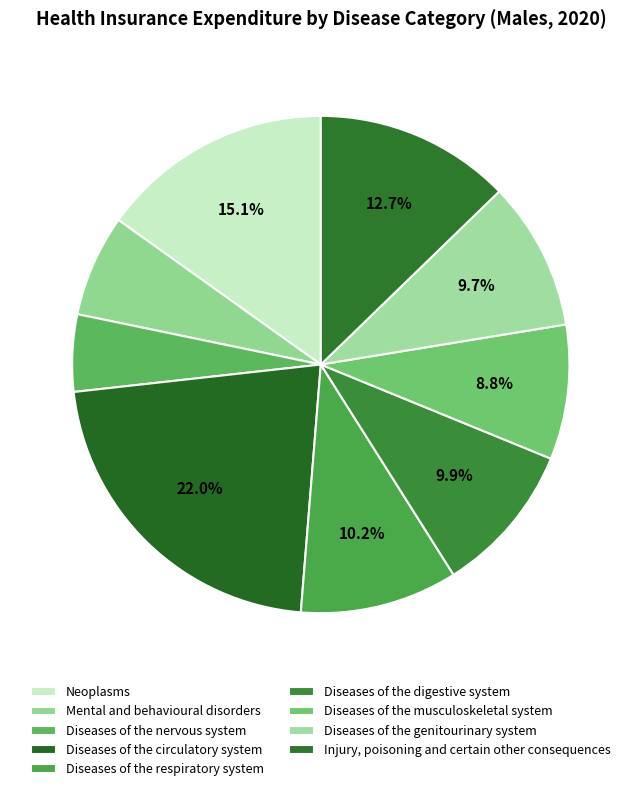

Does Diseases of the digestive system represent more than half of the total?

No